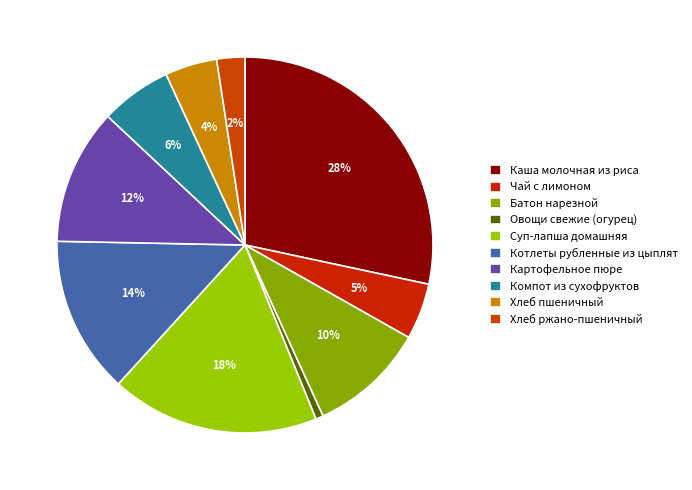

How many slices are in this pie chart?

10